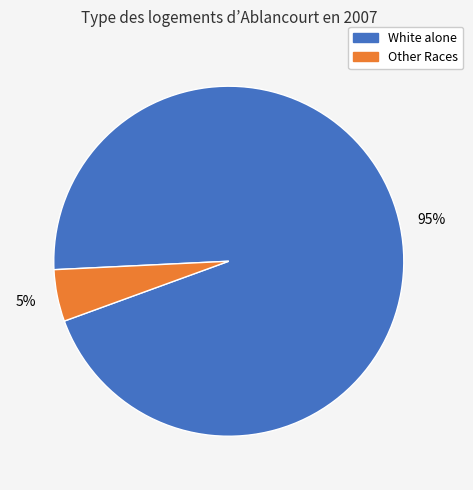

To the nearest percent, what is the average slice percentage?

50%